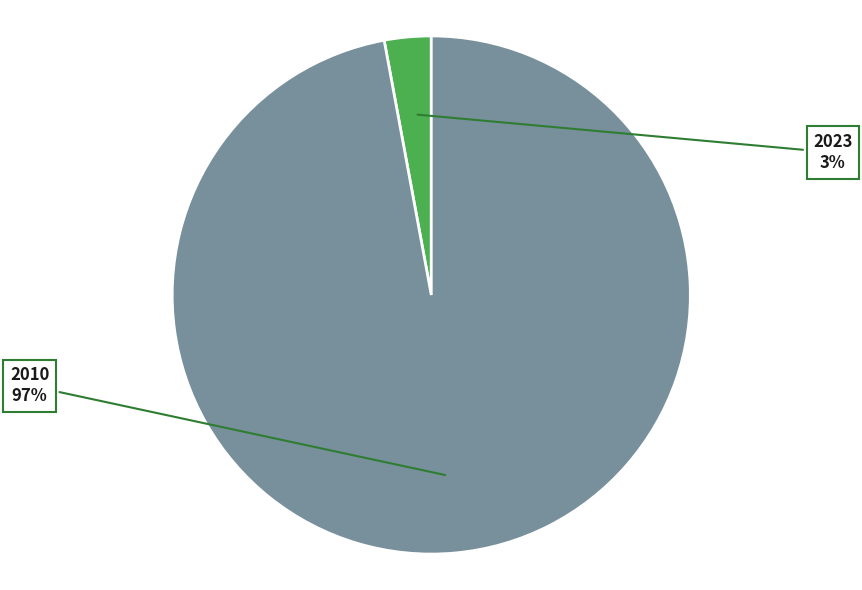

The 2023 slice represents 3% of the pie. True or false?

True